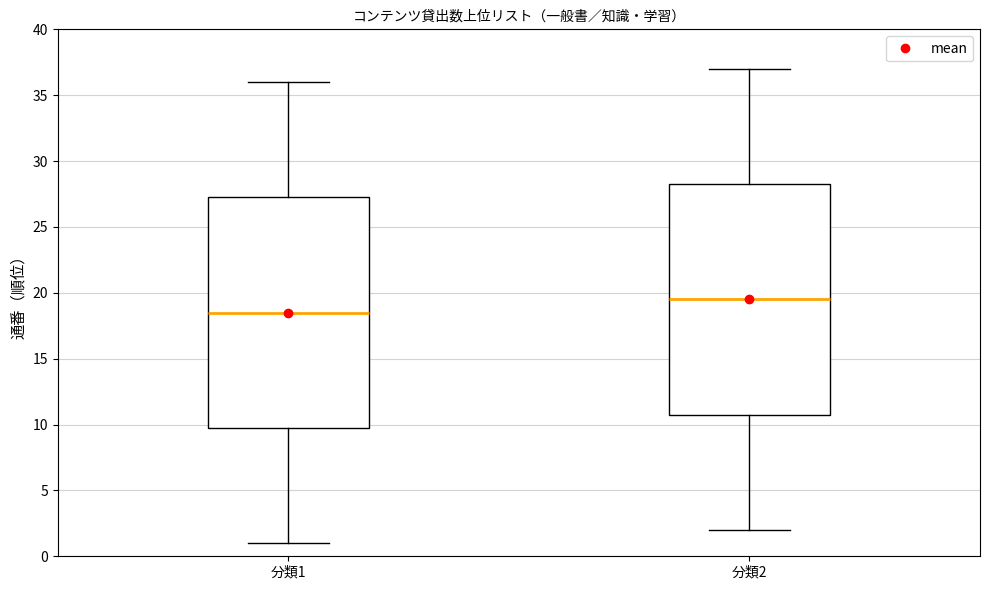

Reading left to right, read every box against the y-axis: the position of its median line, the range the box covers, and the ends of its whiskers. The values are not printed on the chart, so give them approximately, as read against the axis.

分類1: median 18.5, box 10.0 to 27.5, whiskers 1.0 to 36.0
分類2: median 19.5, box 11.0 to 28.5, whiskers 2.0 to 37.0